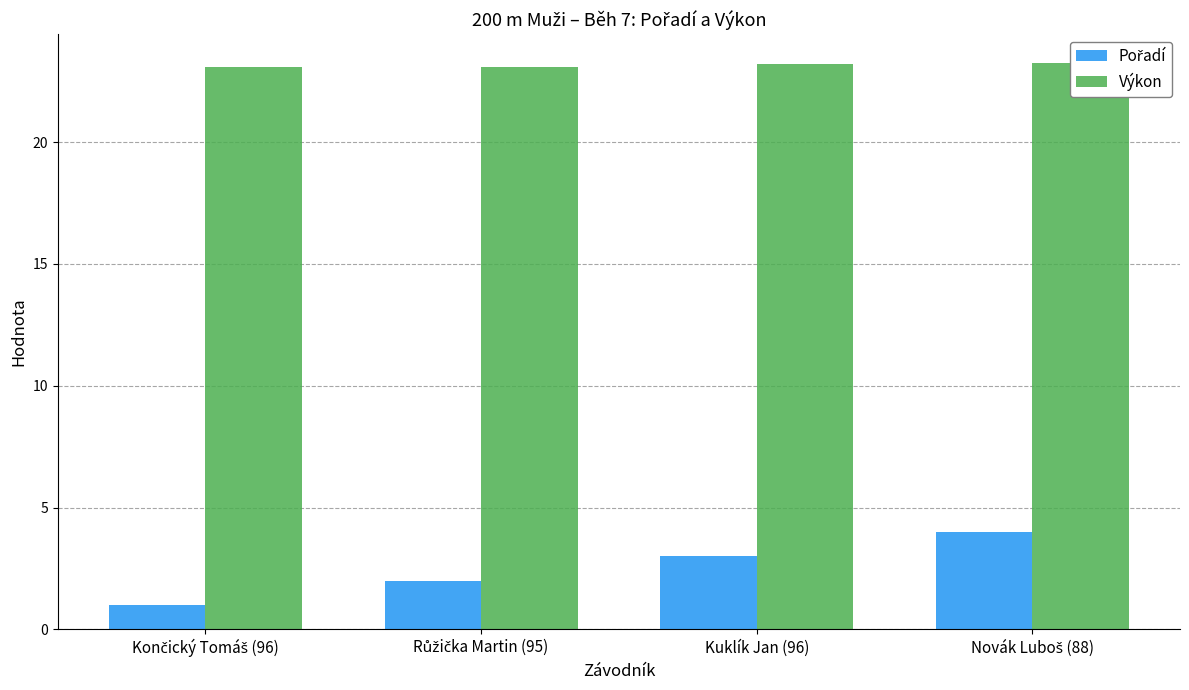

What position from the right is Kuklík Jan (96)?

2